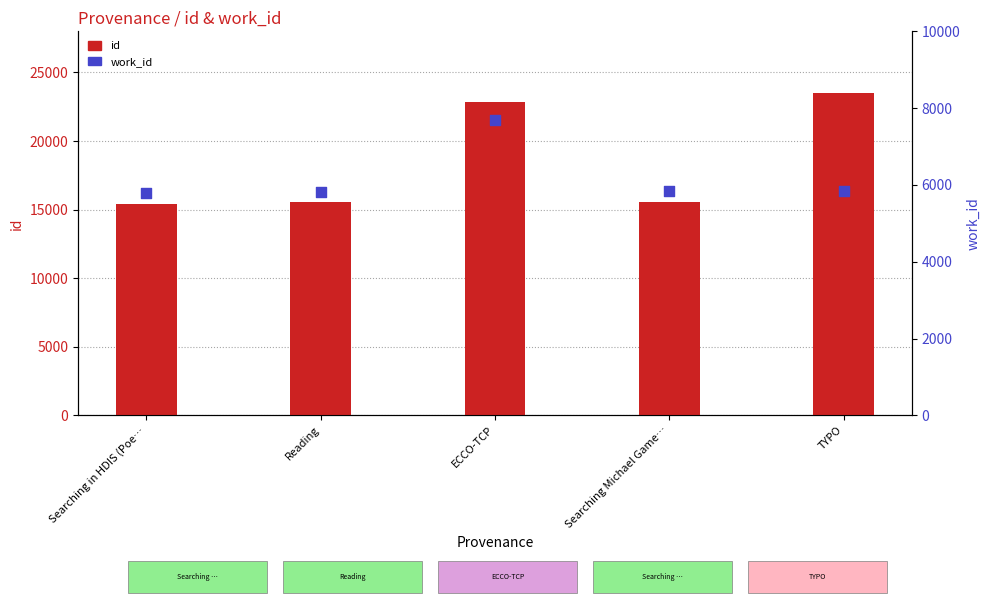

Which series has the largest Y range (max minus min)?

id